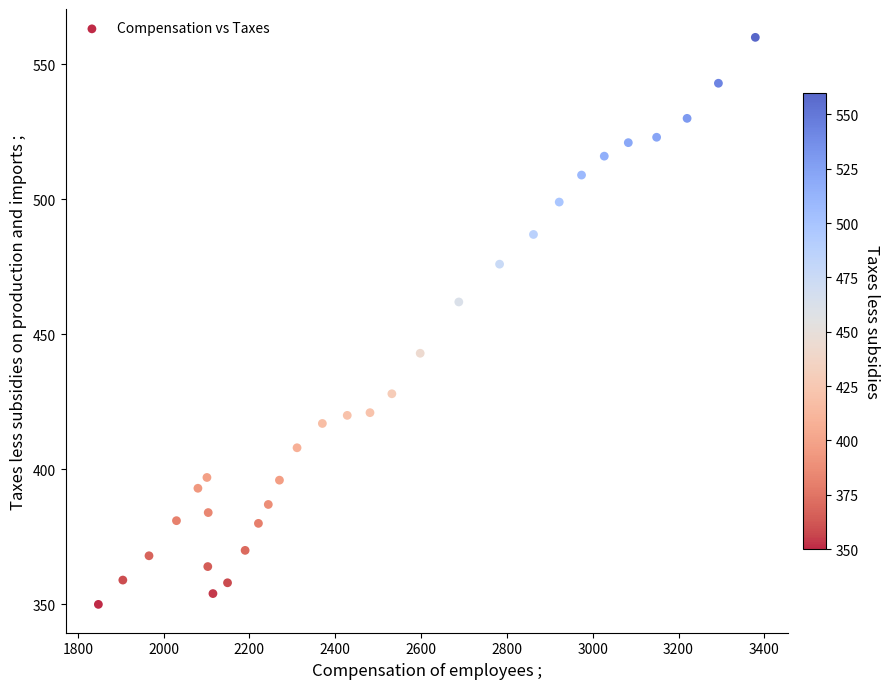

What Y value in the scatter plot is closest to 455?

462